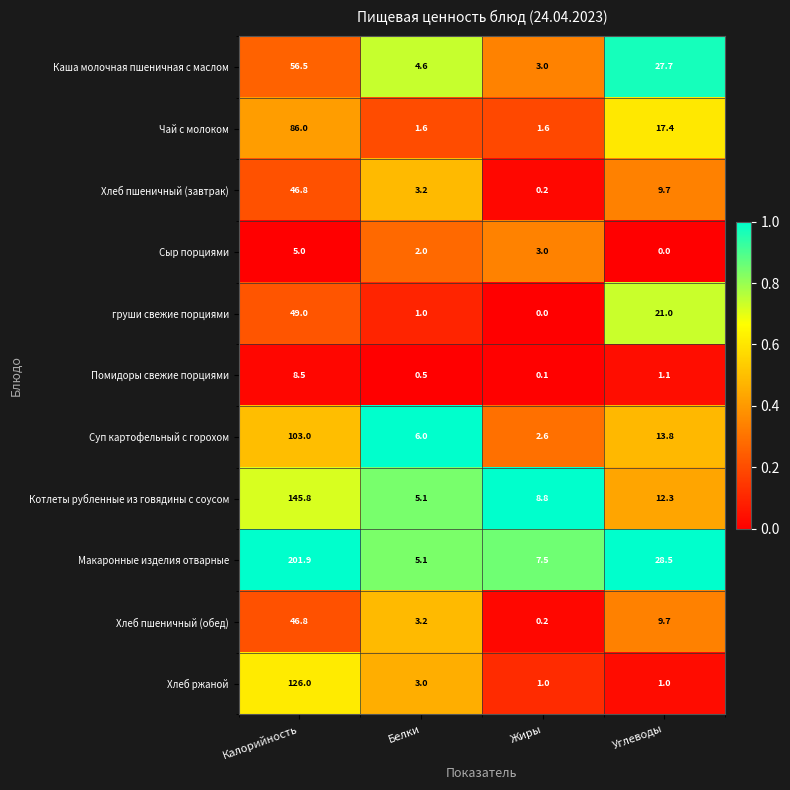

Which series has the largest total across all categories?

Макаронные изделия отварные